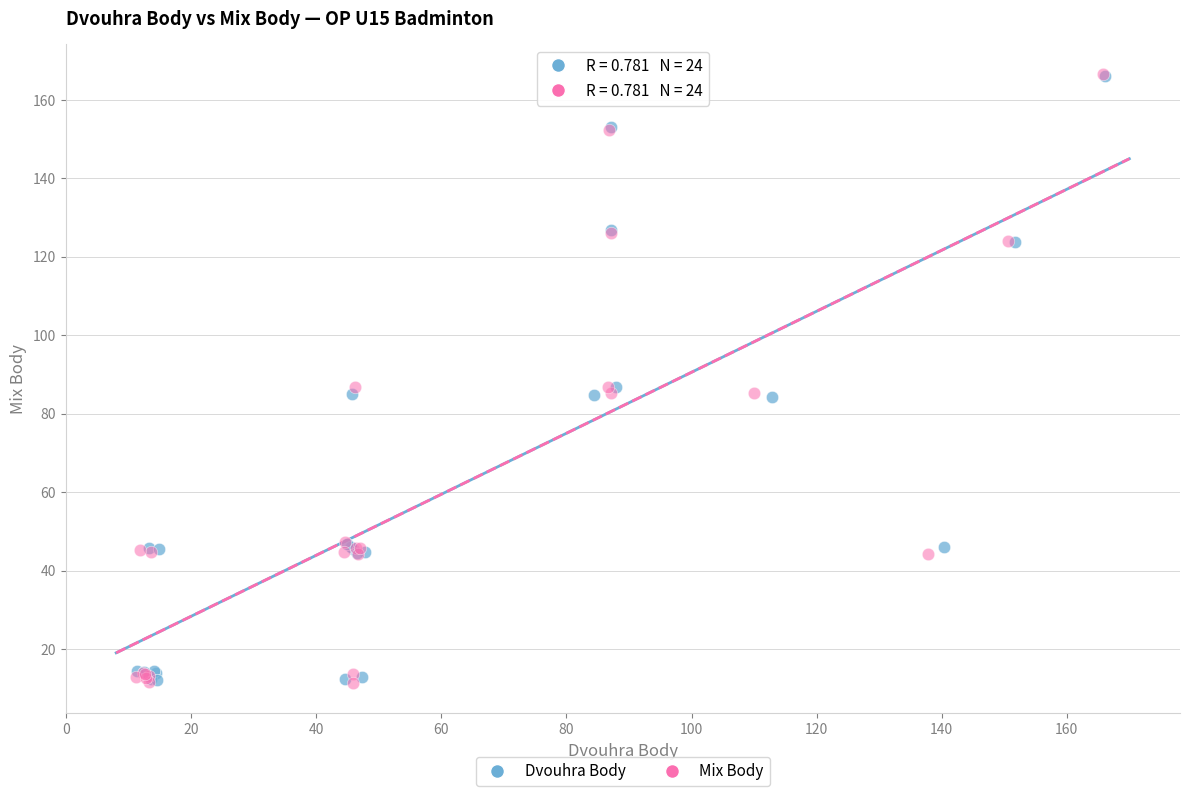

Which series has the largest Y range (max minus min)?

Mix Body